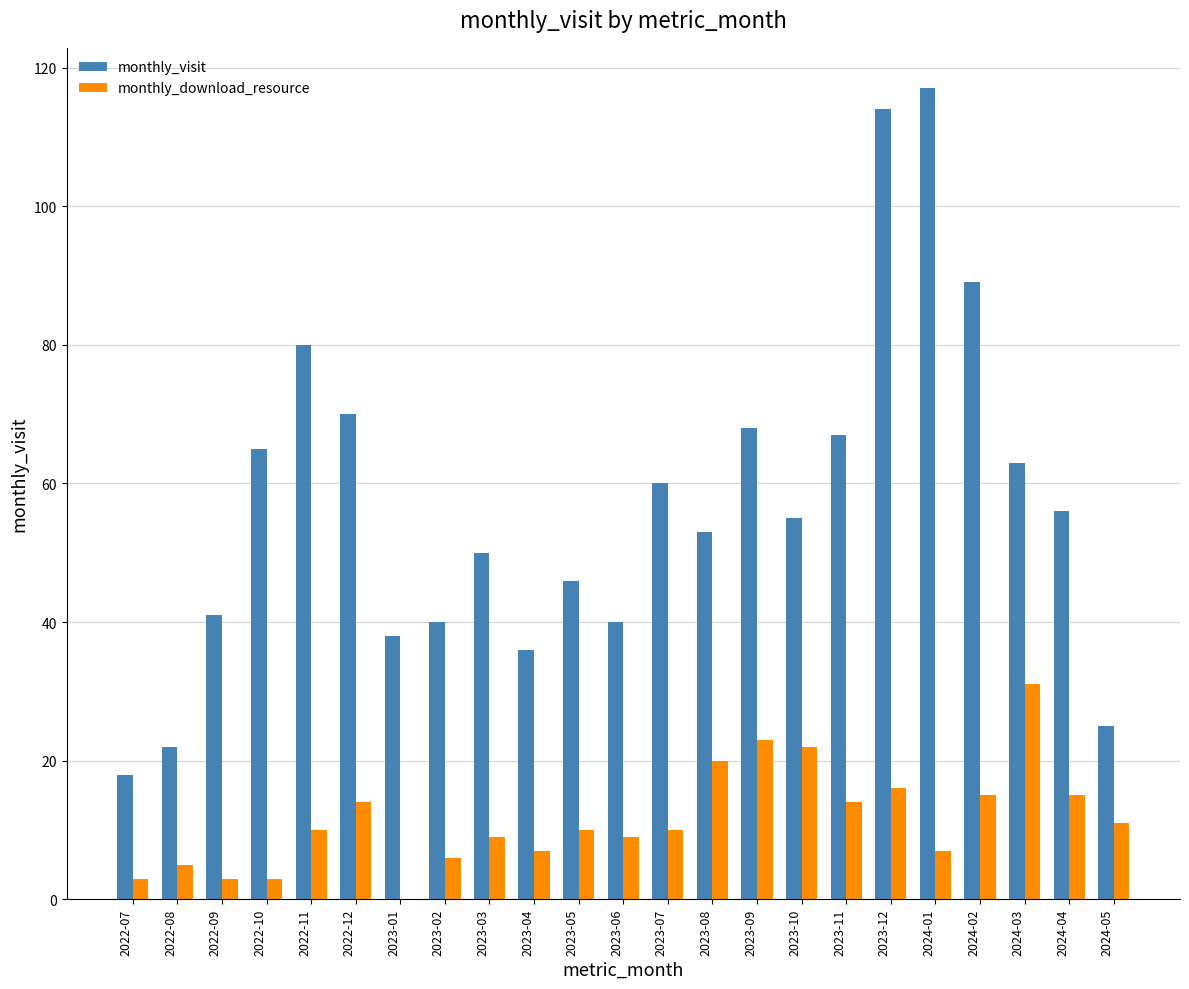

Between 2024-01 and 2024-03, which series saw the biggest shift?

monthly_visit